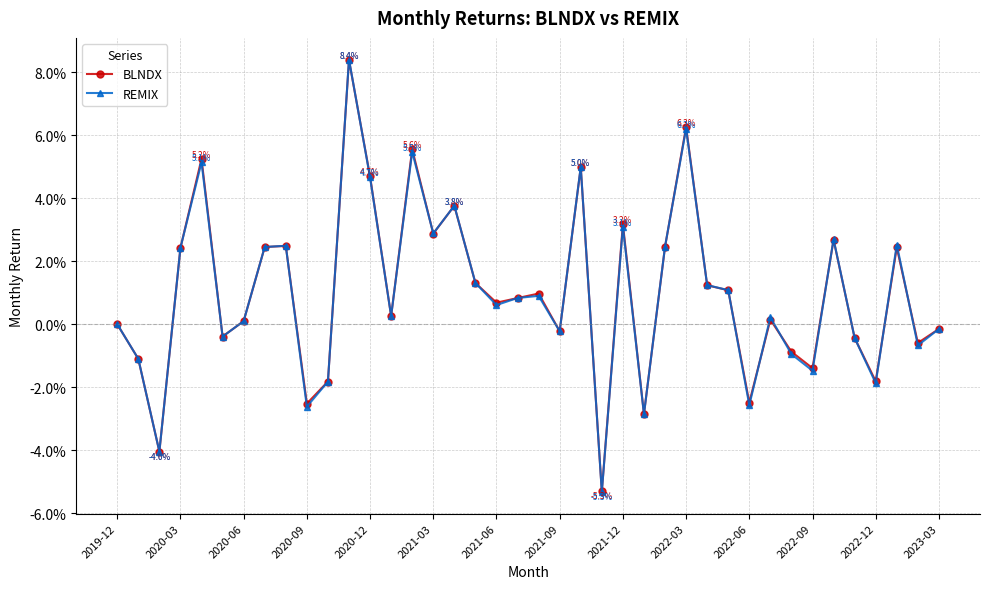

Count the number of categories in the chart.

40